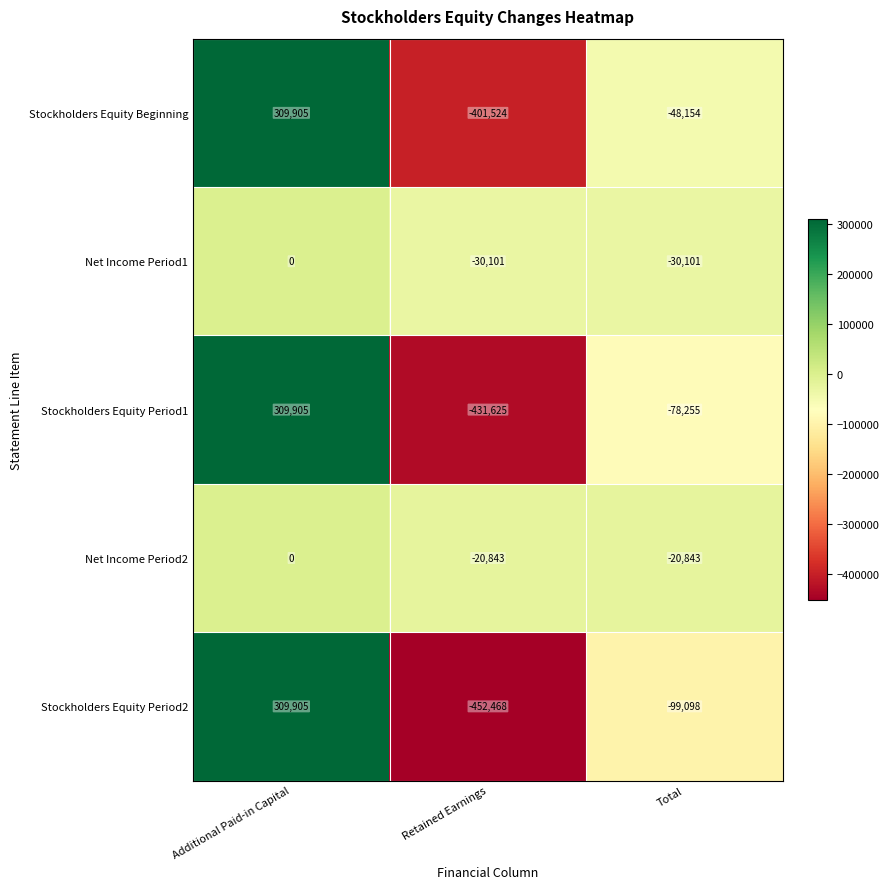

How many data points does each series have?

3